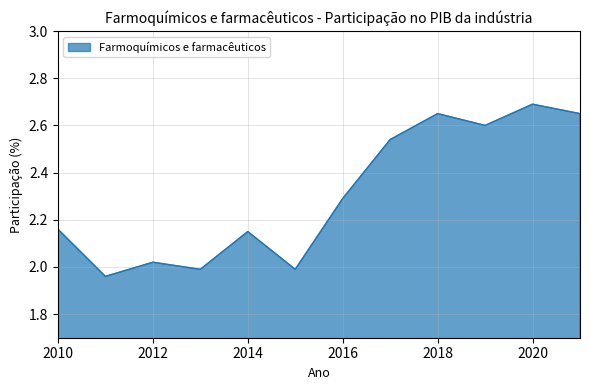

What is the difference between the maximum and minimum values?

0.7